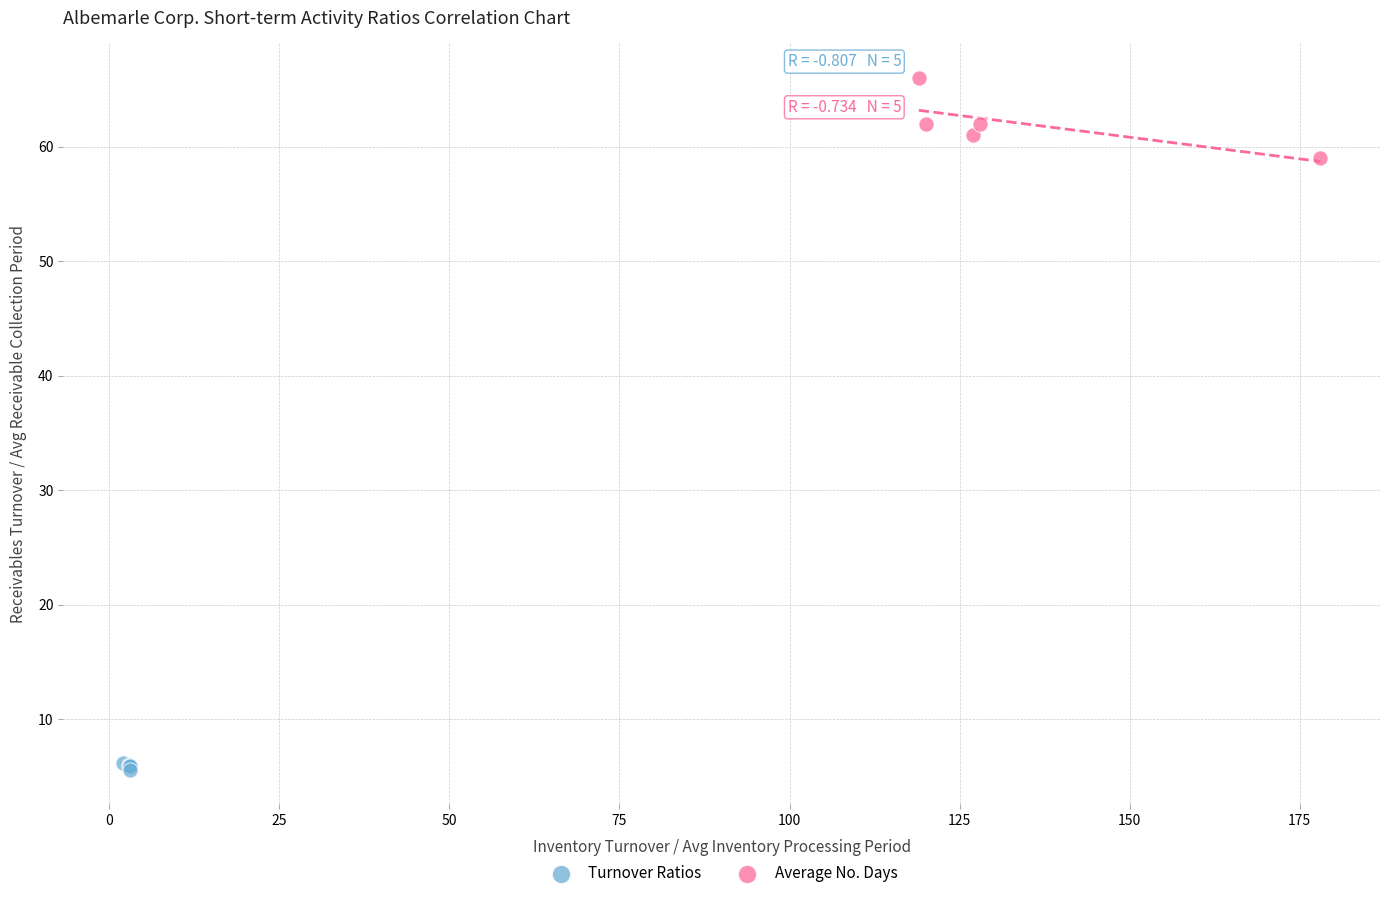

Which series contains the lowest Y value?

Turnover Ratios